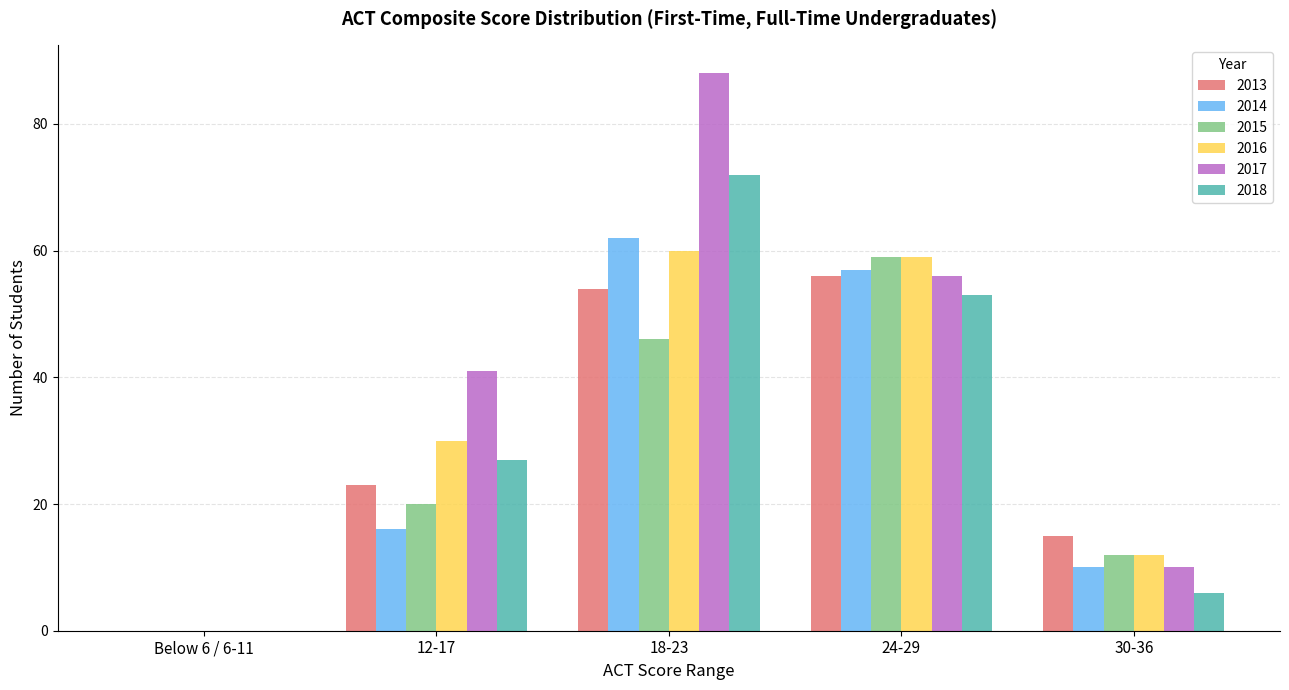

The 2016 series shows 59 at 24-29. True or false?

True